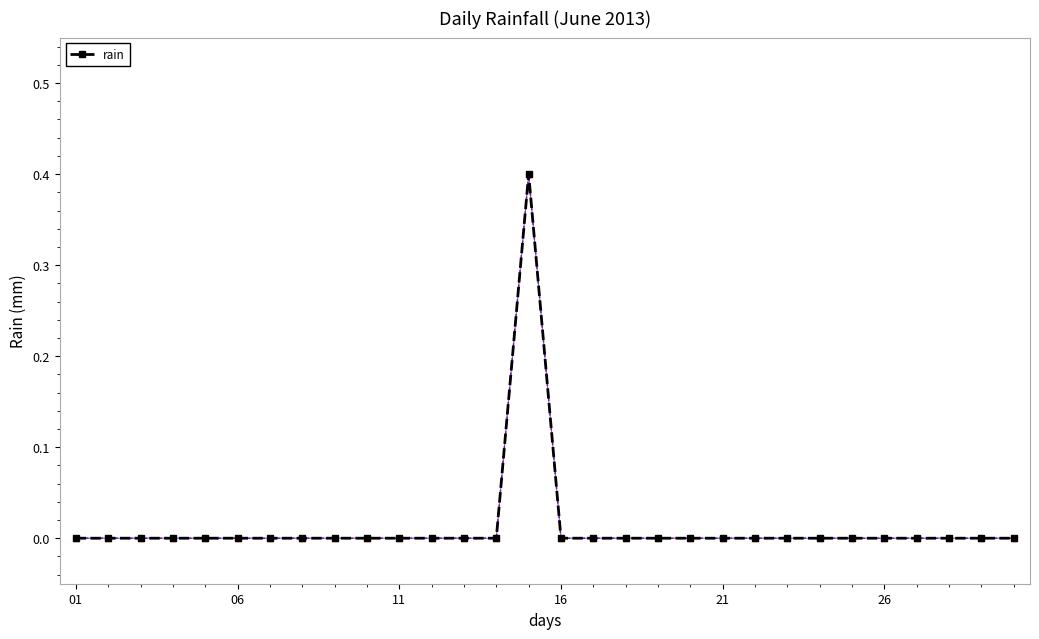

Count the values in the range 0 to 1.

30